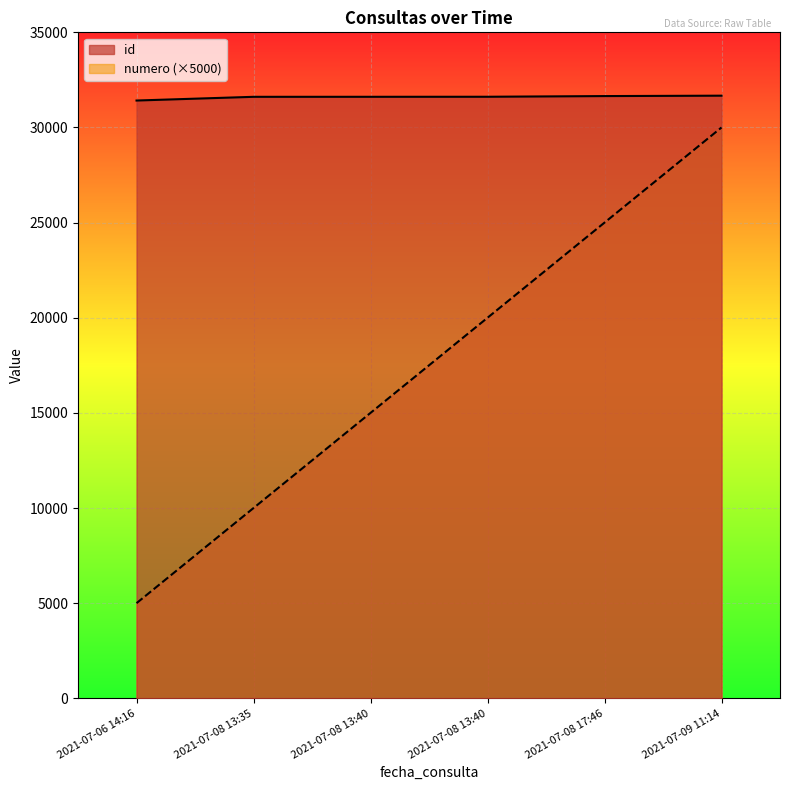

How many numero values are between 10000 and 25000?

4